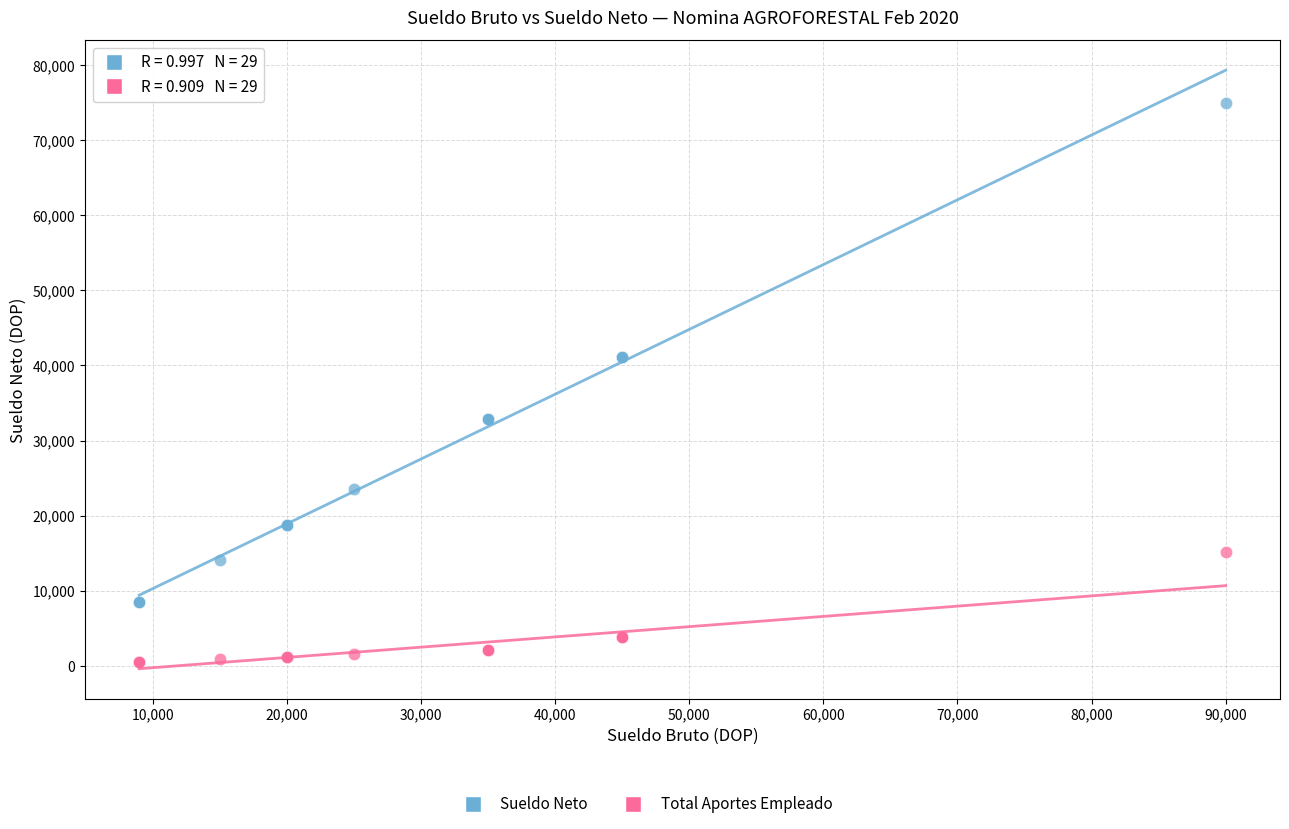

Which series contains the highest Y value?

Sueldo Neto